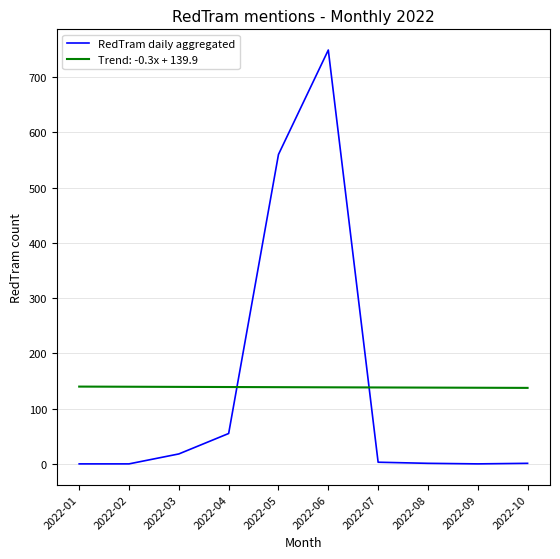

What is the greatest value displayed?

749.0